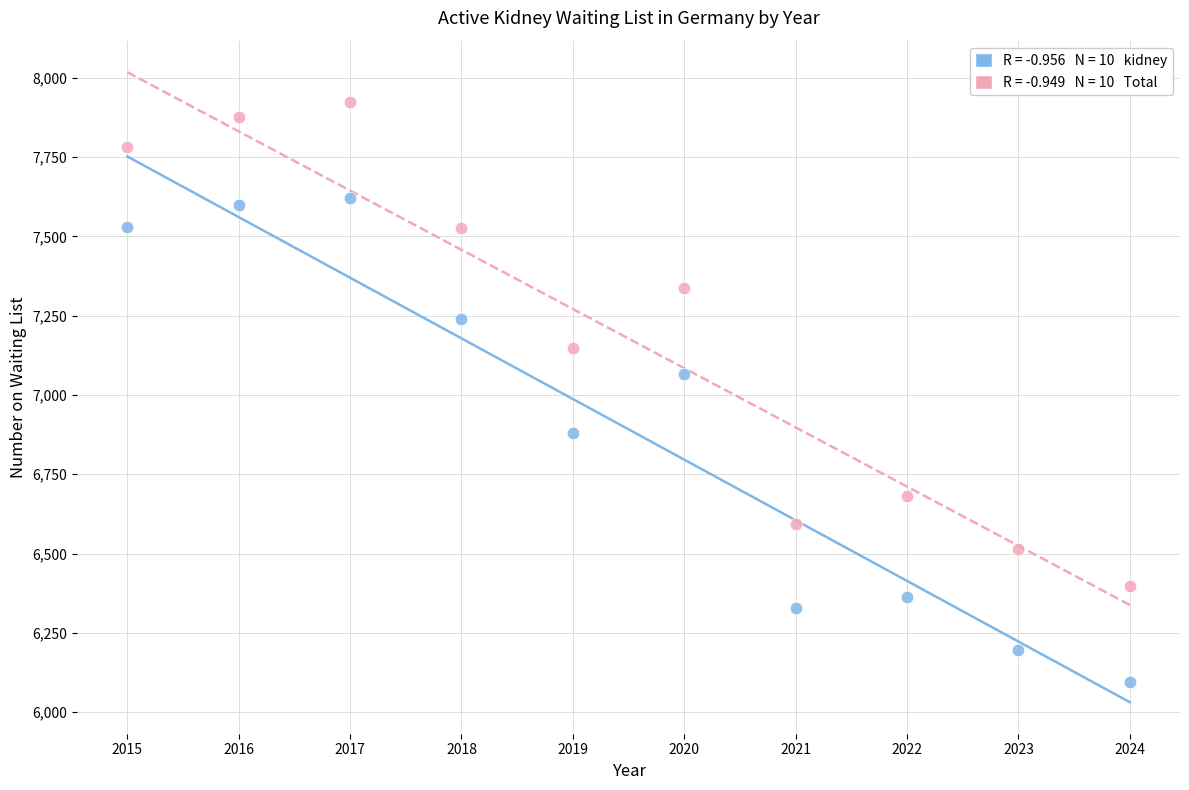

Across all series, what Y value is closest to 7009?

7067